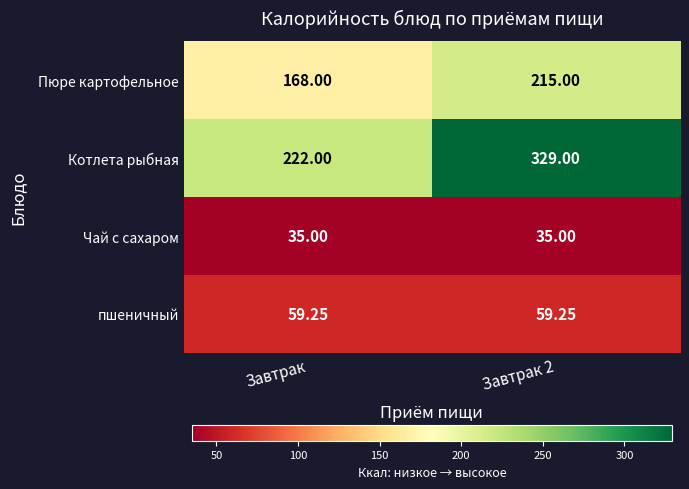

Which series changed the most between Завтрак and Завтрак 2?

Котлета рыбная